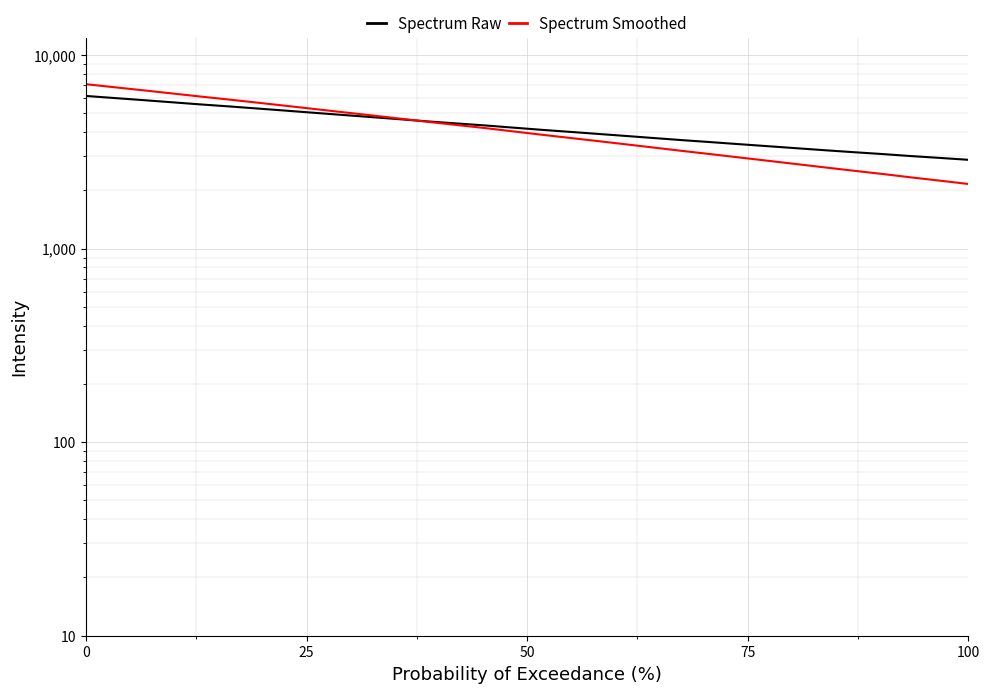

How many lines are shown in the chart?

2